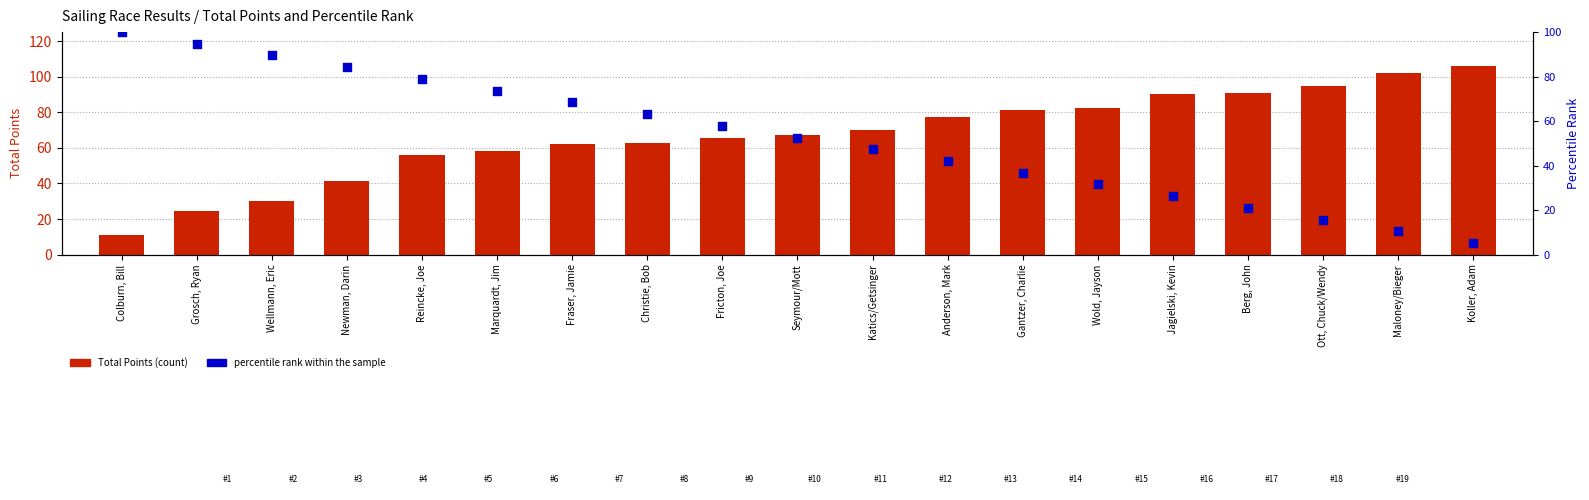

Which series contains the lowest Y value?

Percentile Rank